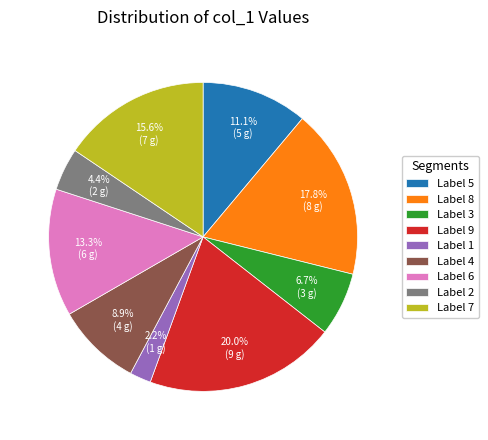

Do Label 1 and Label 5 together represent more than half of the pie?

No